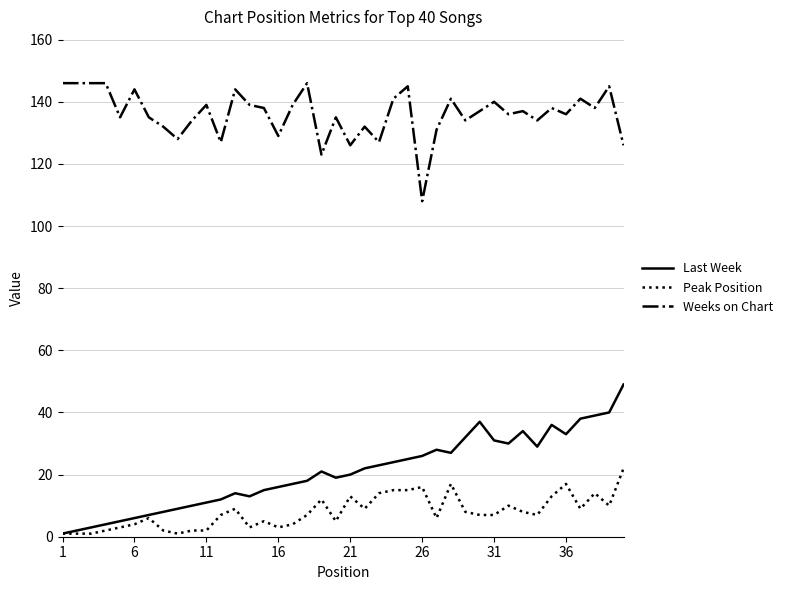

What is the difference between the maximum and minimum values in the Weeks on Chart series?

38